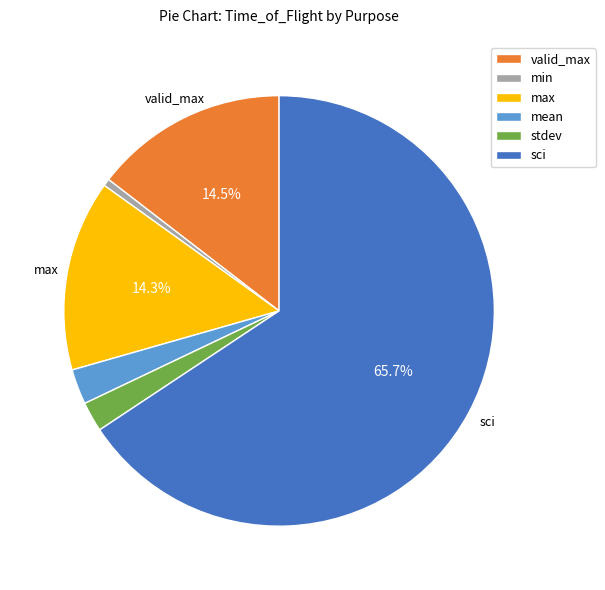

How many segments does this pie chart have?

6